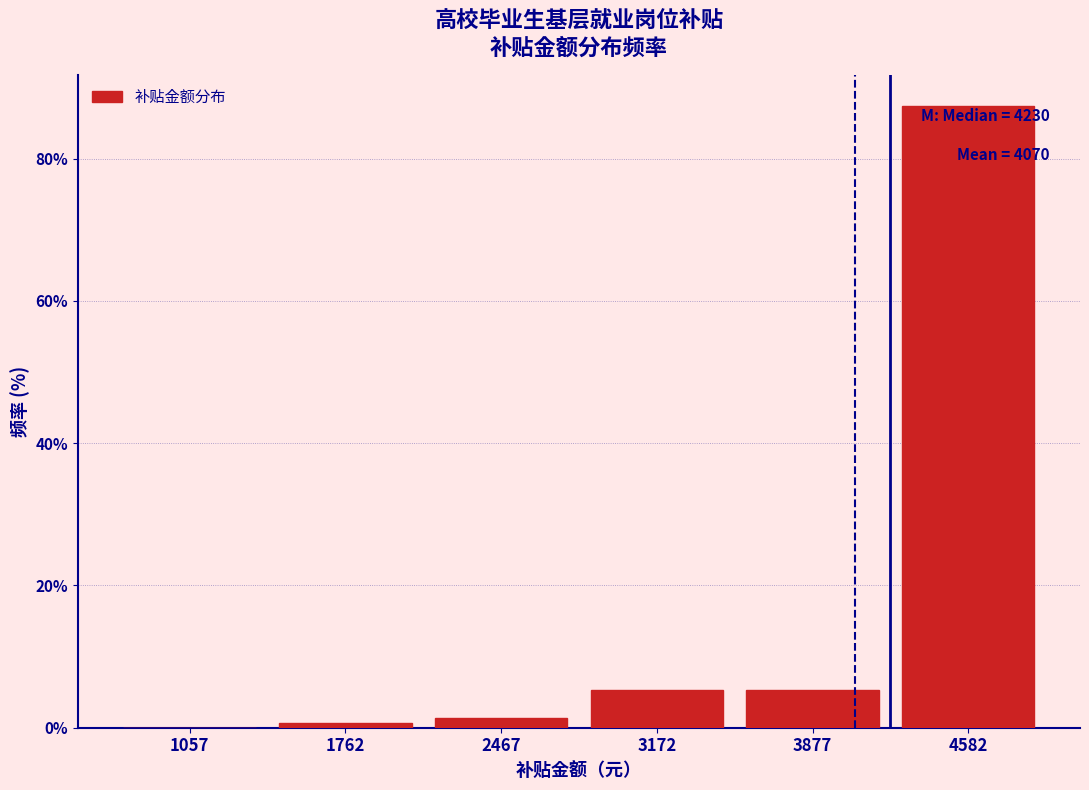

Which range on the x-axis has the tallest bar?

4200 to 4900